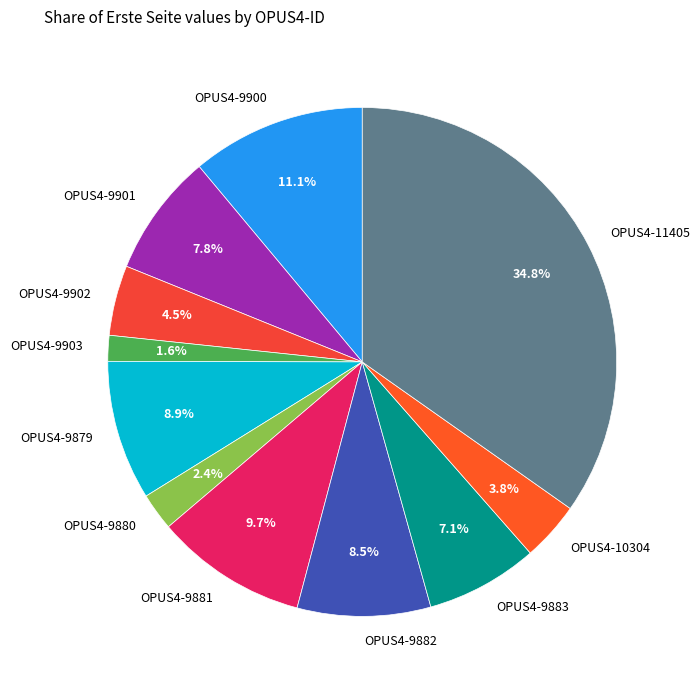

How many segments does this pie chart have?

11